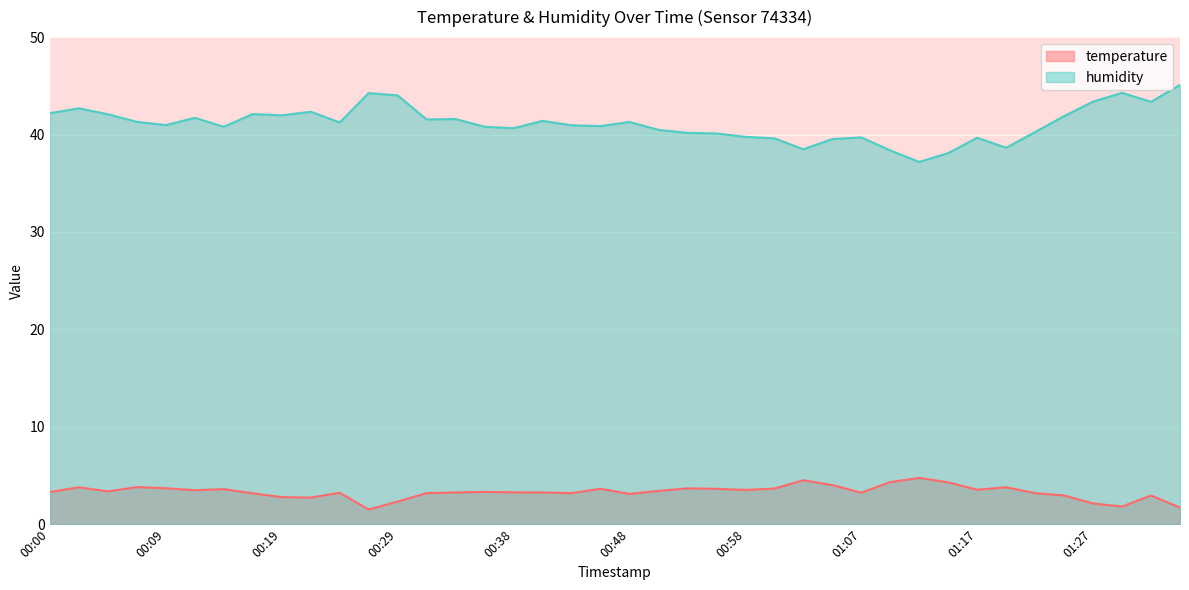

List the labels in order of temperature value, largest first.

01:12, 01:03, 01:10, 01:15, 01:05, 00:07, 00:02, 01:20, 00:09, 00:53, 01:00, 00:46, 00:55, 00:14, 01:17, 00:58, 00:12, 00:50, 00:04, 00:36, 00:00, 00:38, 00:34, 00:41, 01:07, 00:24, 00:31, 00:43, 01:22, 00:17, 00:48, 01:24, 01:32, 00:19, 00:21, 00:29, 01:27, 01:29, 01:34, 00:26